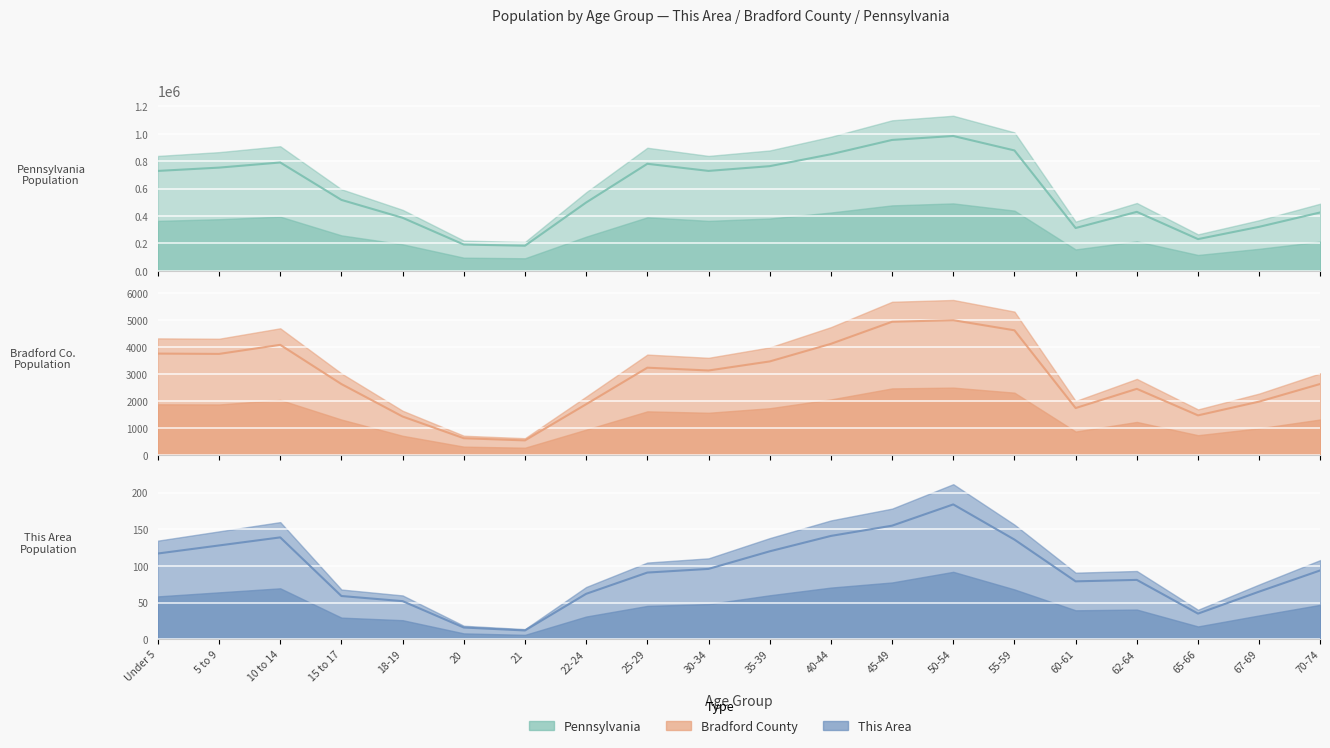

Which has a higher value, 40-44 or 67-69?

40-44